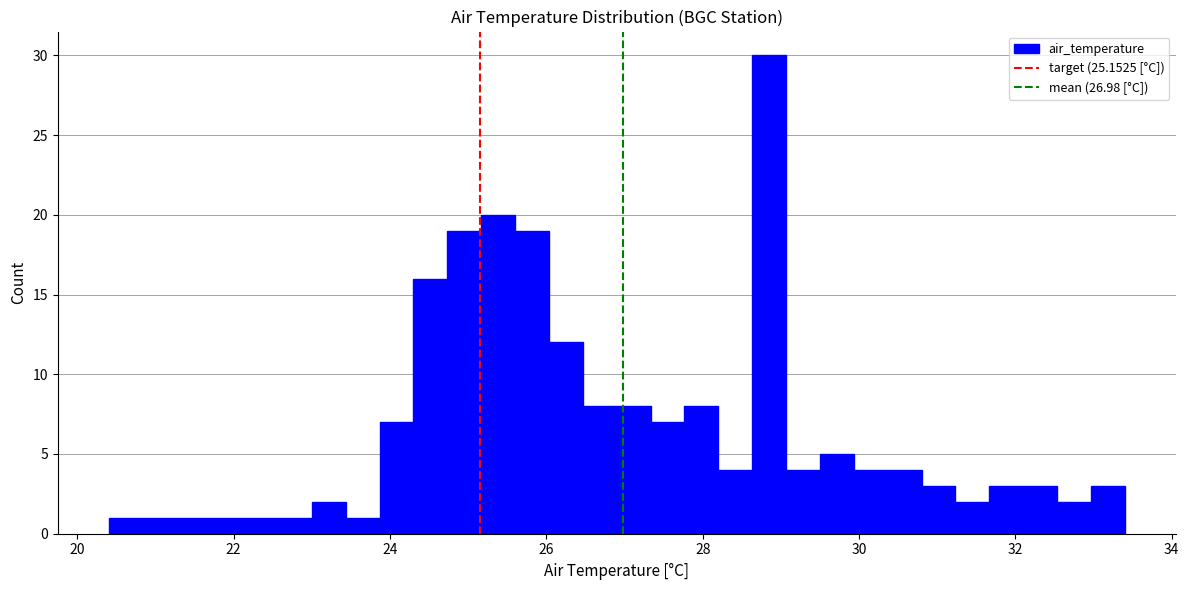

Around what value on the x-axis is the tallest bar? Give the approximate position of its centre, as read against the axis.

28.8